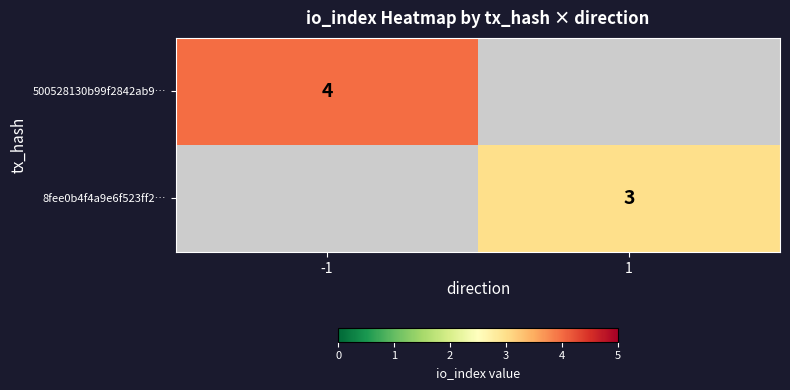

True or false: 8fee0b4f4a9e6f523ff2… has a value of 3 at 1.

True